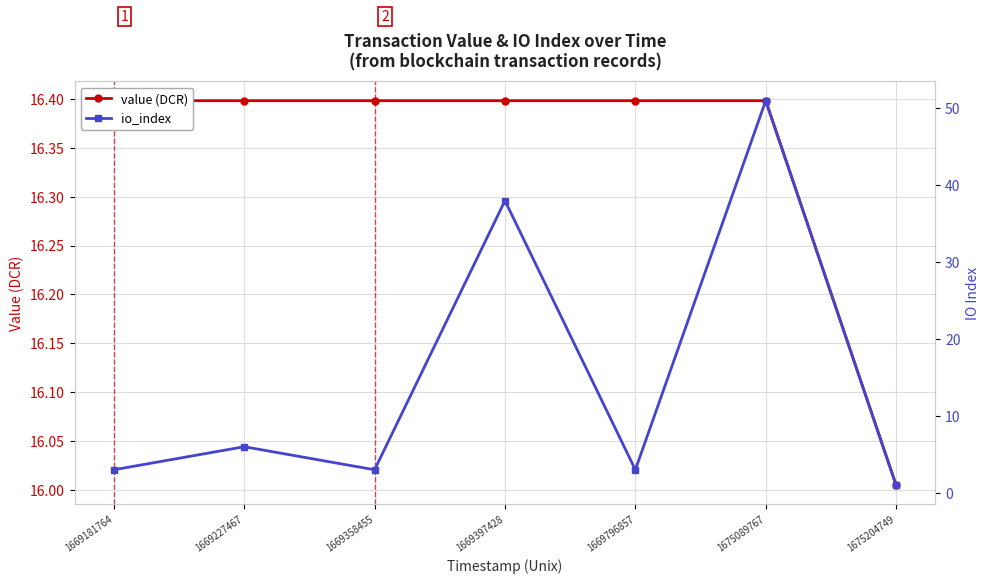

What is the highest value of the io_index series?

51.0